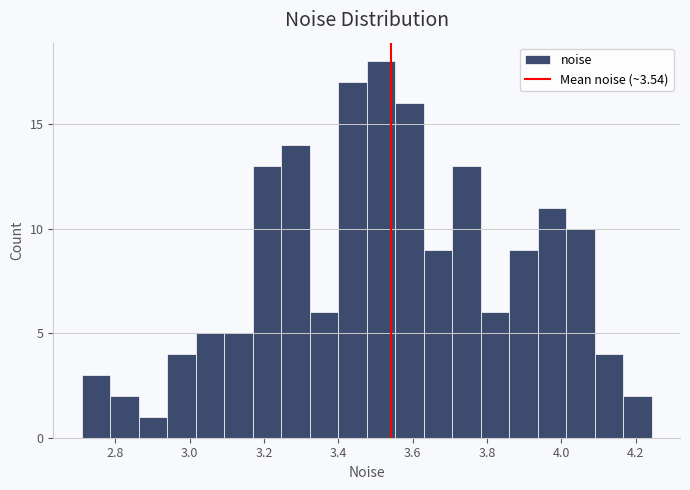

Read against the x-axis, roughly where is the centre of the tallest bar?

3.52